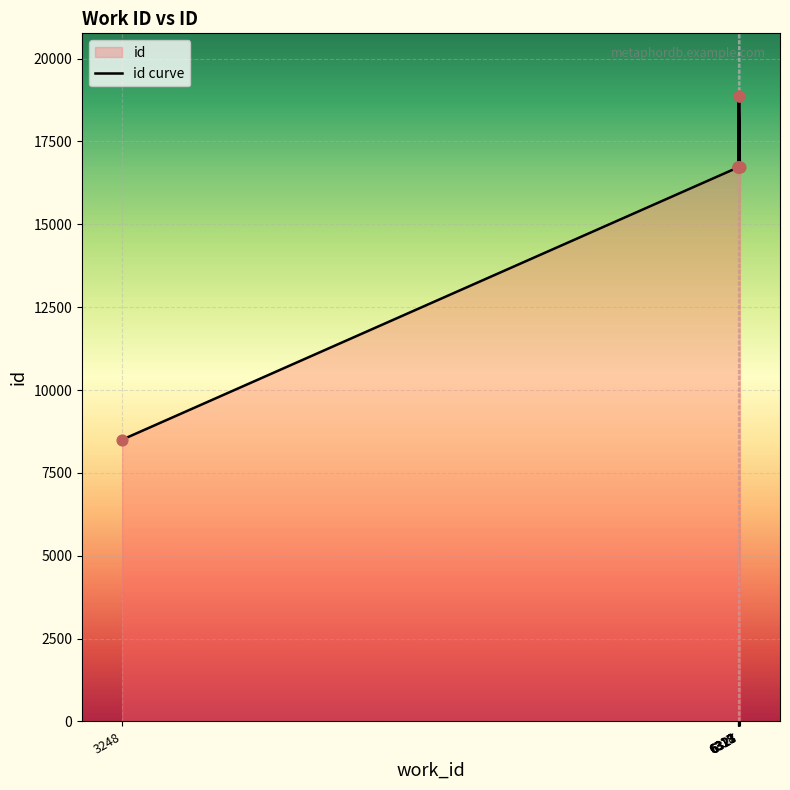

Approximately how many times larger is the value at 6323 compared to 6318?

1.0